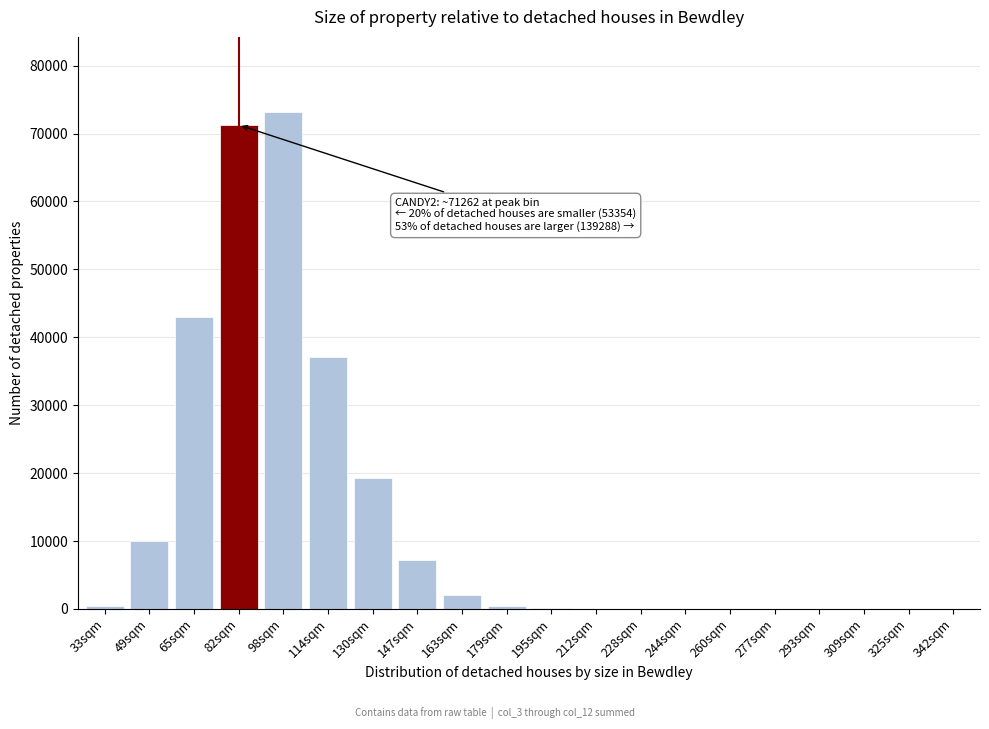

Which category has the highest value across all series?

98sqm